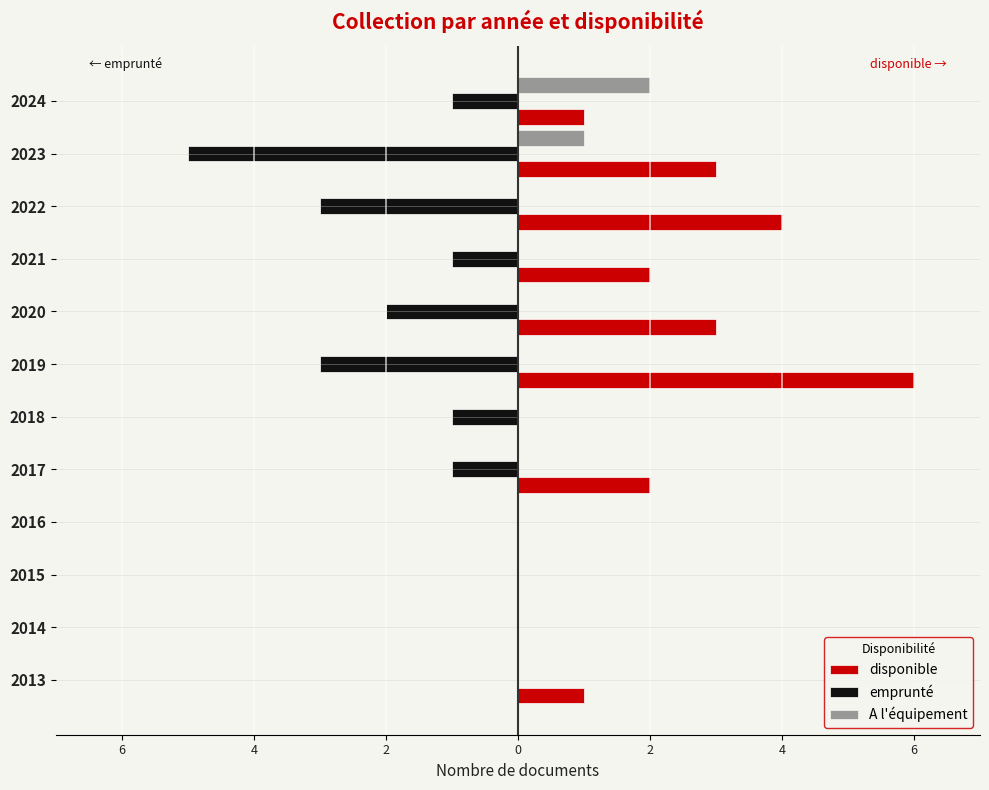

What are all the series names shown in the legend?

disponible, emprunté, A l'équipement